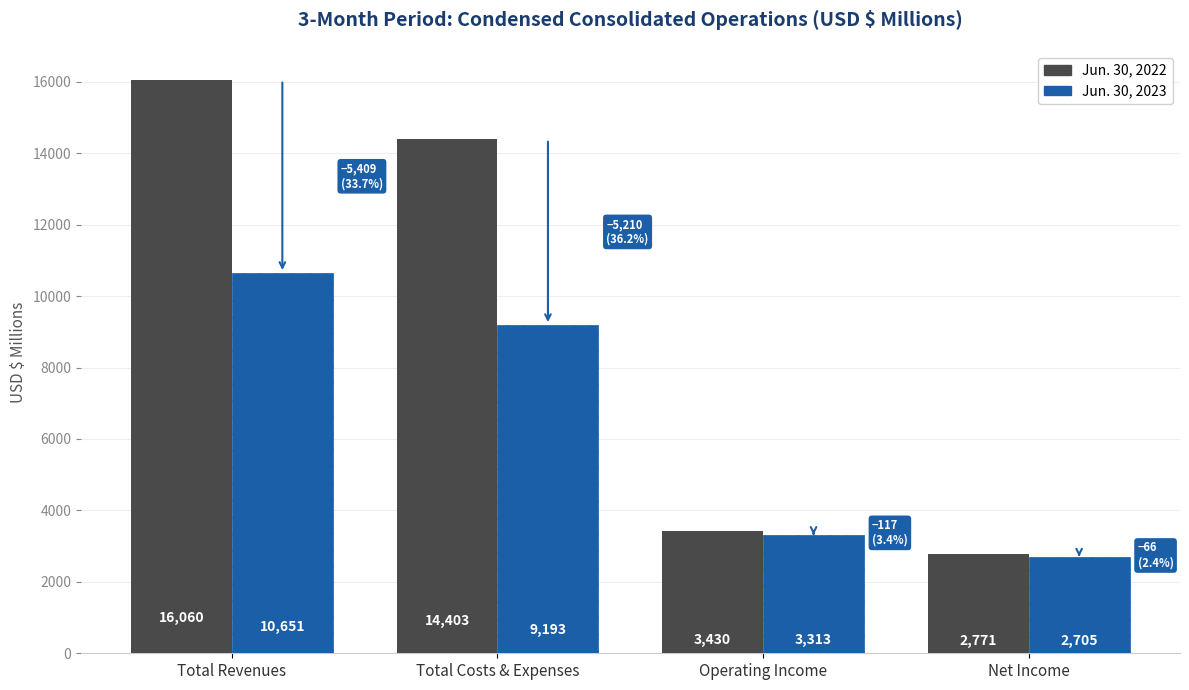

List the labels in order of Jun. 30, 2023 value, largest first.

Total Revenues, Total Costs & Expenses, Operating Income, Net Income